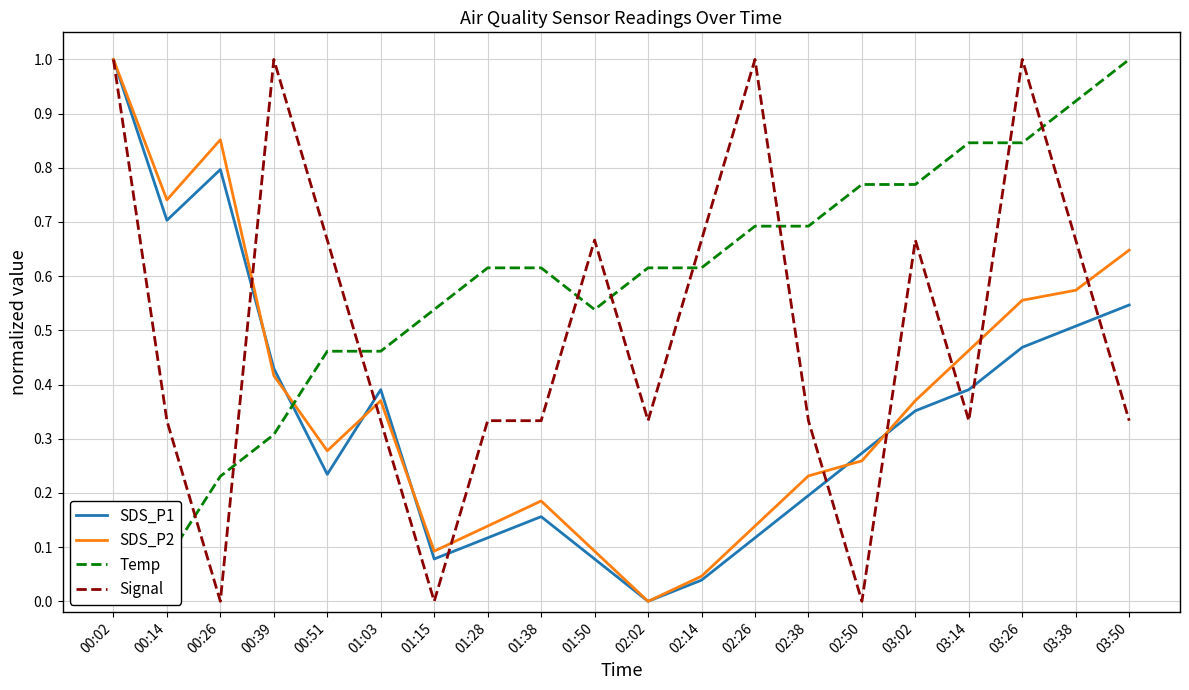

Rank the series at 03:14 from lowest to highest value.

Signal, SDS_P1, SDS_P2, Temp